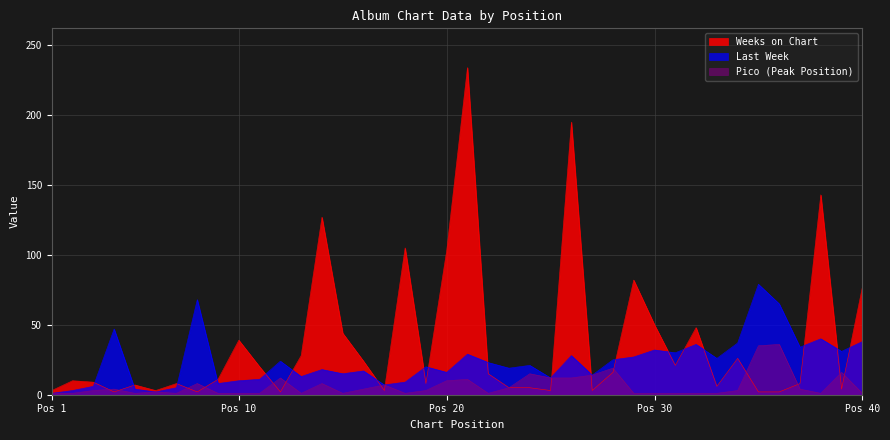

True or false: Pico and Last Week cross at least once.

False